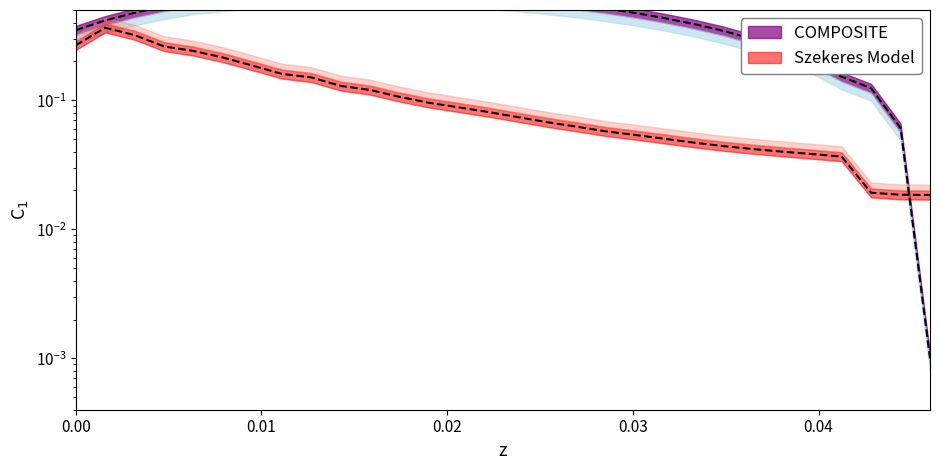

The value of Cl at 28 is 0.0. True or false?

False